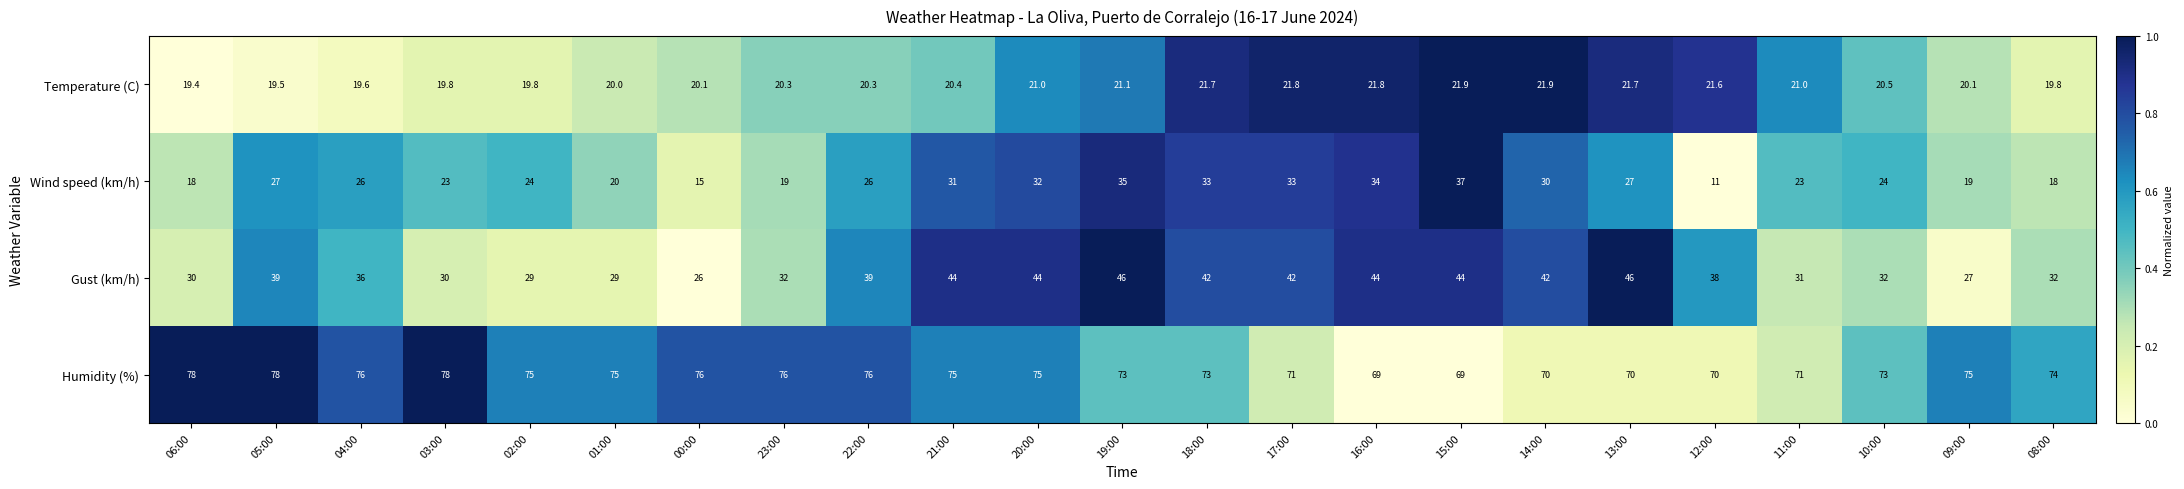

True or false: Wind speed (km/h) has a value of 26.0 at 04:00.

True